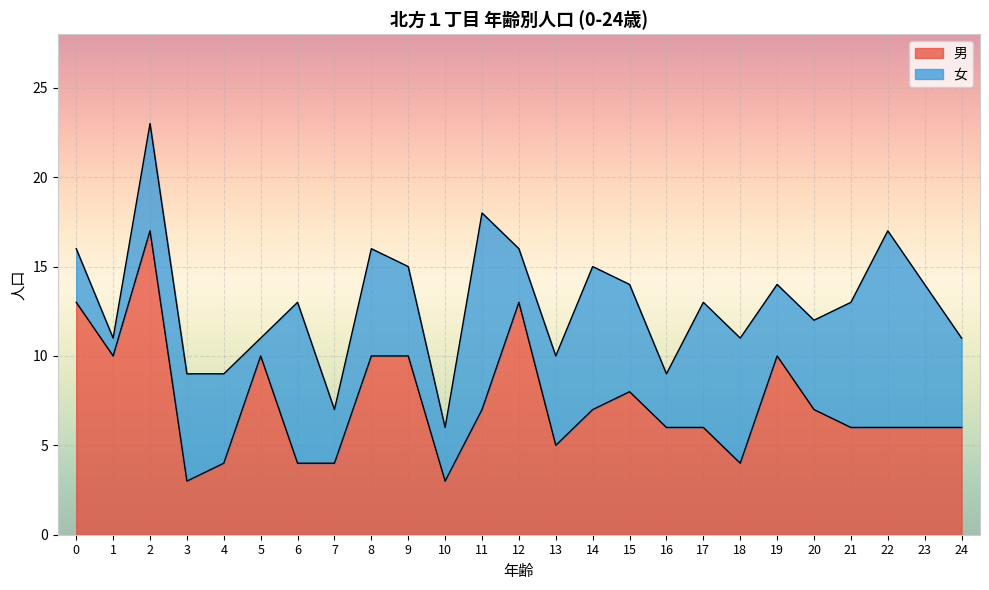

What is the greatest value displayed?

17